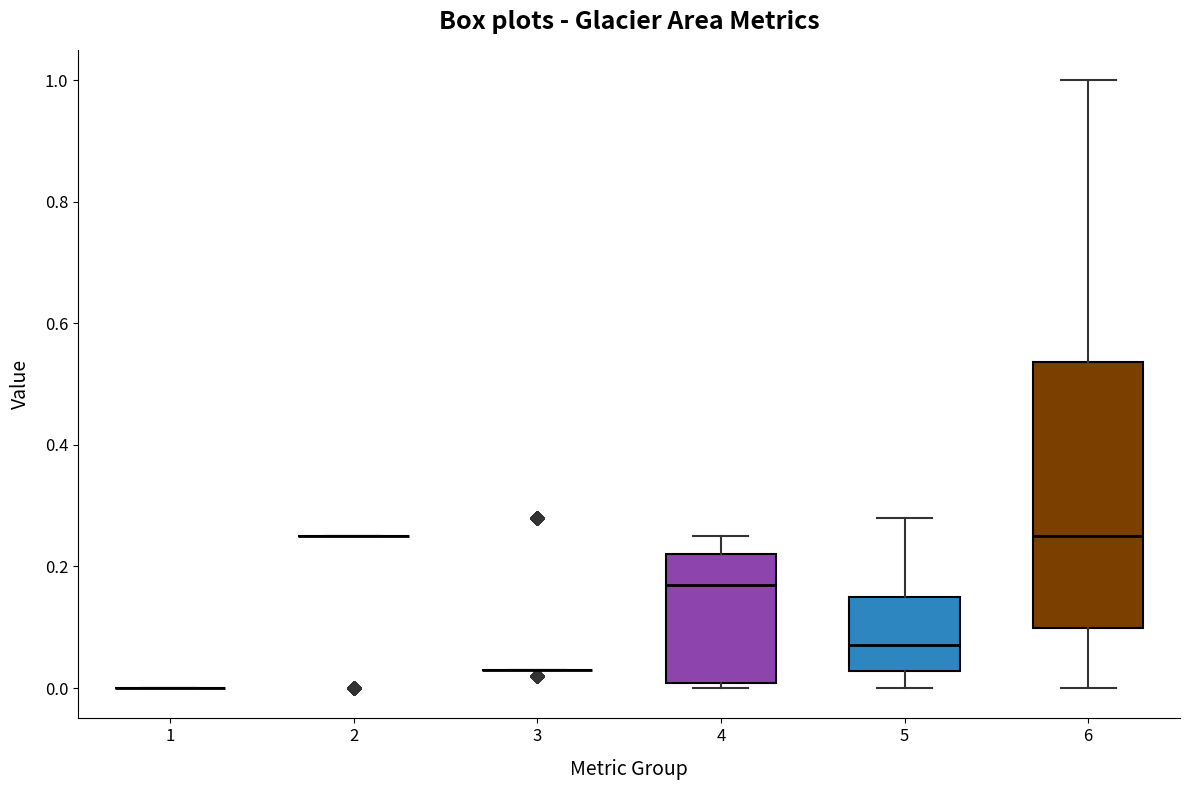

Reading left to right, transcribe this box plot: for each box, give where its median line is, the range the box spans, and where its two whiskers end, as read against the y-axis. The values are not printed on the chart, so give them approximately, as read against the axis.

1: box collapsed to a line at 0.00, whiskers 0.00 to 0.00
2: box collapsed to a line at 0.26, whiskers 0.26 to 0.26
3: box collapsed to a line at 0.04, whiskers 0.04 to 0.04
4: median 0.18, box 0.00 to 0.22, whiskers 0.00 (just below the box's lower edge) to 0.26
5: median 0.08, box 0.02 to 0.16, whiskers 0.00 to 0.28
6: median 0.26, box 0.10 to 0.54, whiskers 0.00 to 1.00